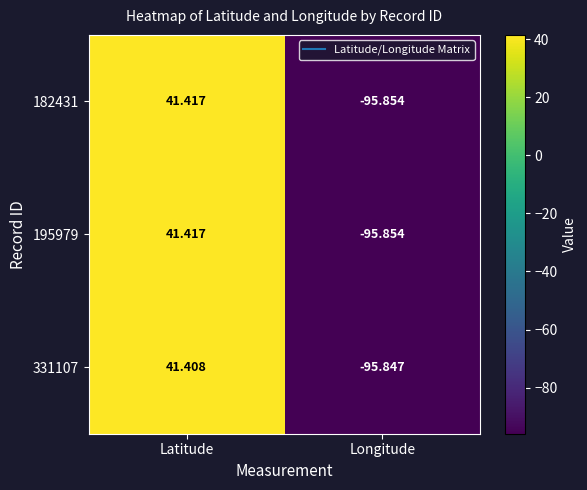

At which category is the sum across all series the highest?

Latitude